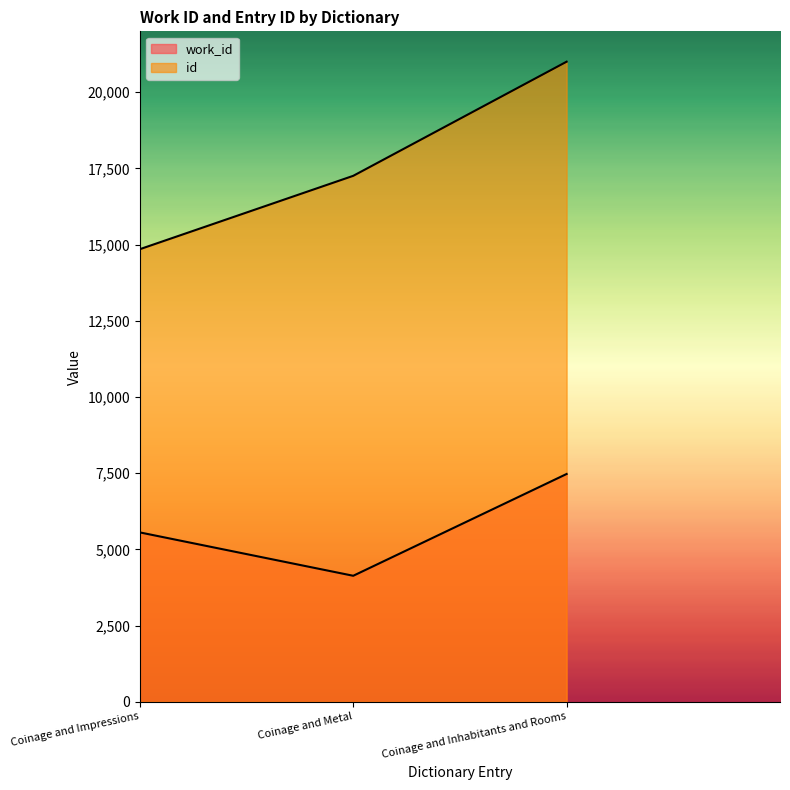

Rank the series by their average value, from lowest to highest.

work_id, id